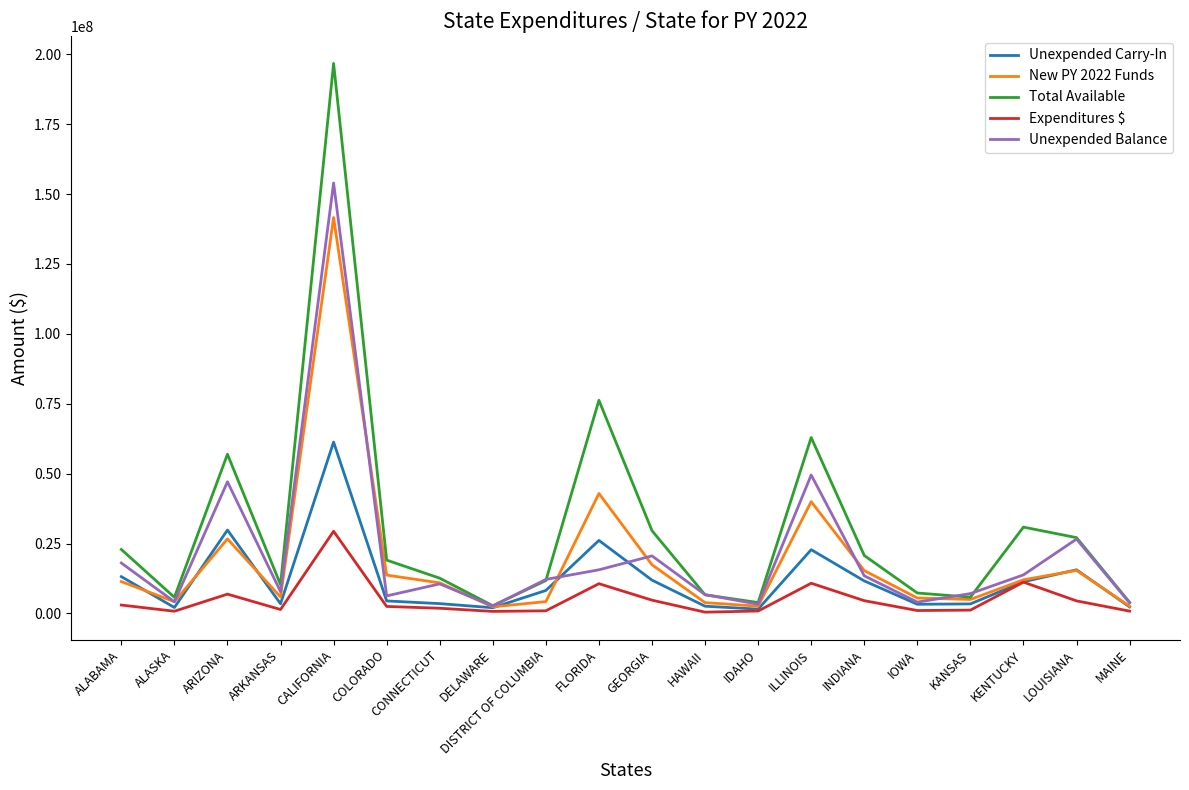

What is the approximate value of Unexpended Balance at CALIFORNIA, to the nearest 100?

153979100